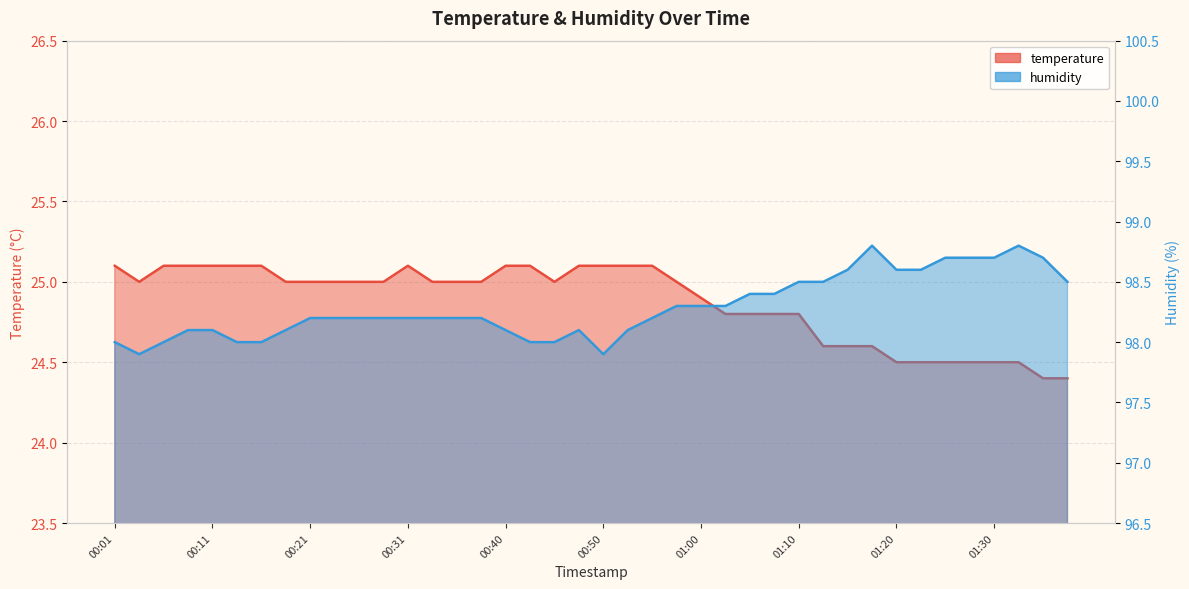

What are all the series names shown in the legend?

temperature, humidity